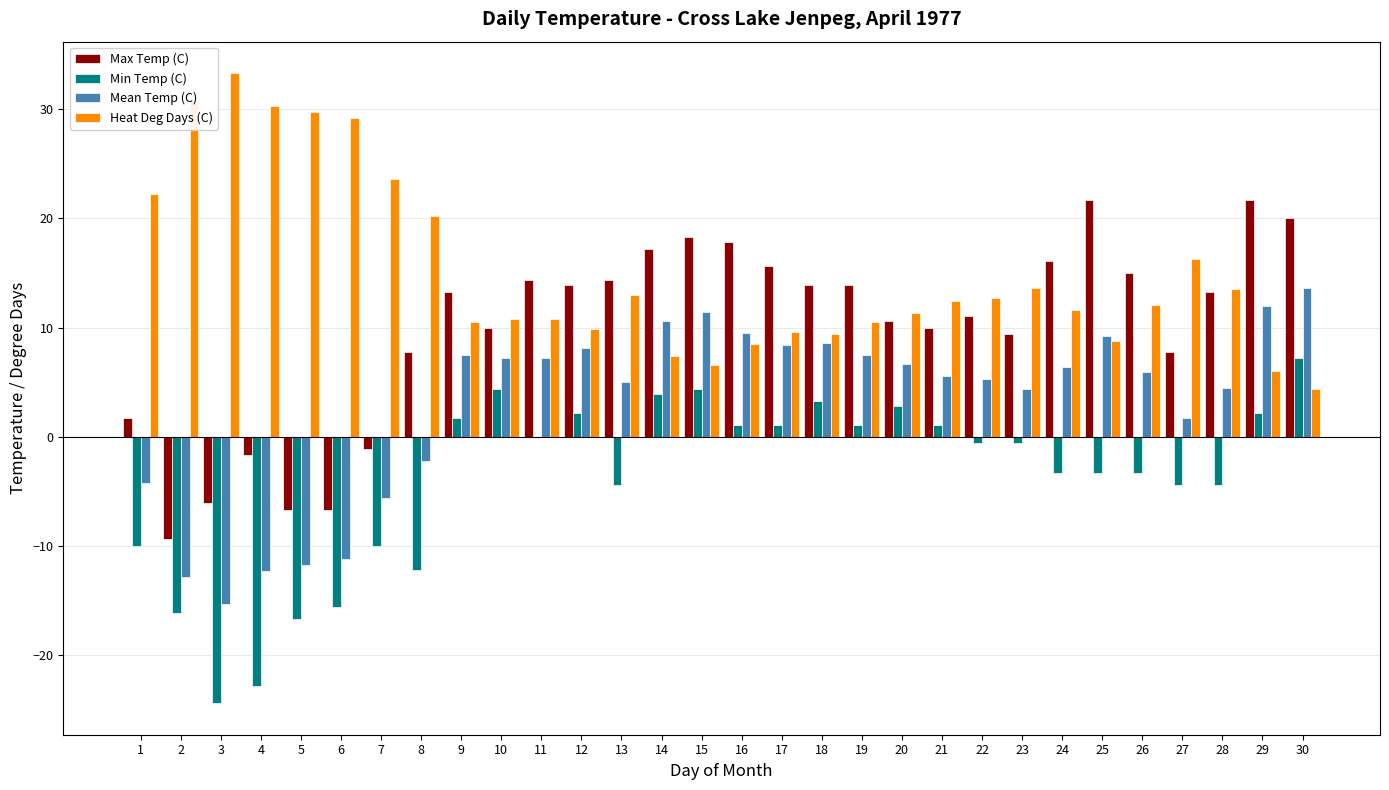

Is the value of Min Temp (C) at 13 greater than the value of Heat Deg Days (C) at 25?

No